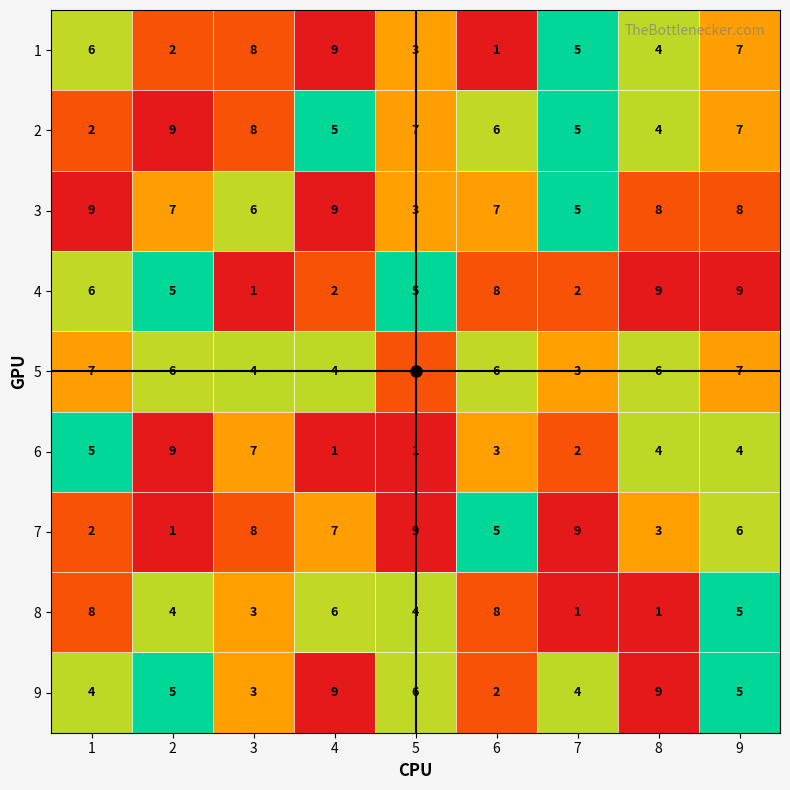

How many 4 values are between 2 and 8?

6